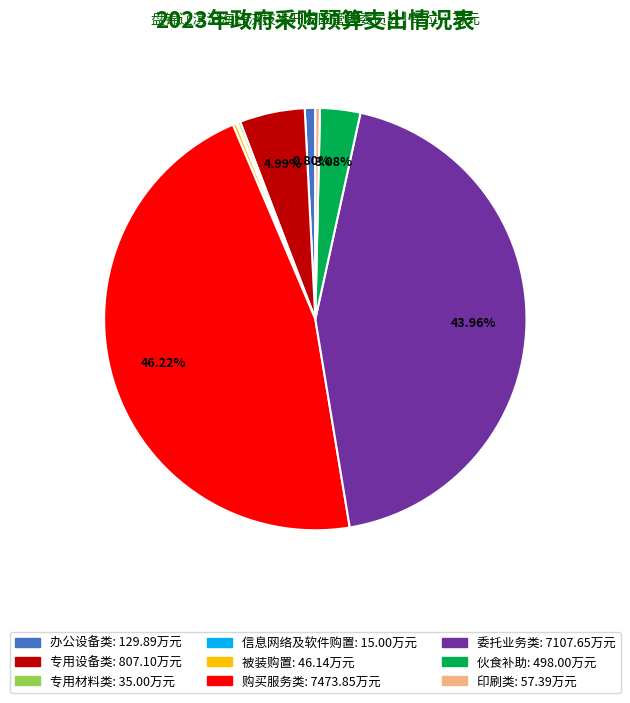

Which slice is the largest?

购买服务类